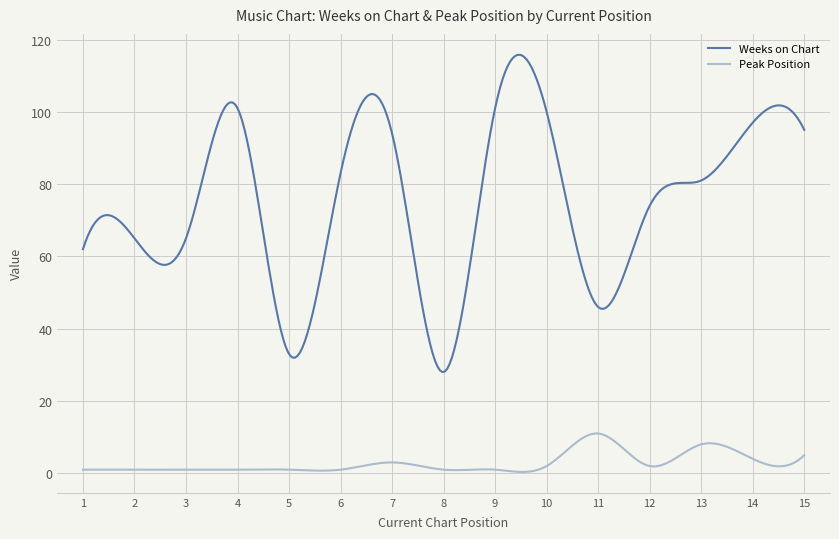

Which series has the largest range (max minus min)?

Weeks on Chart